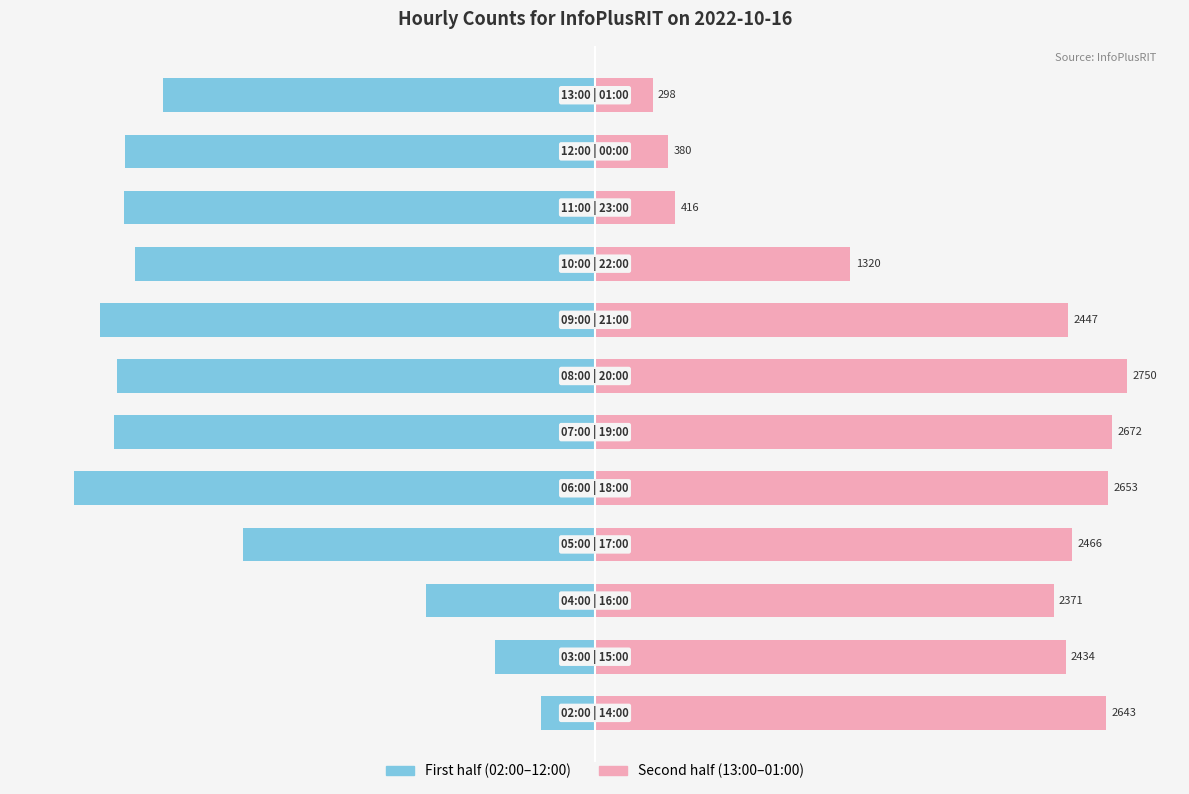

What is the difference between the maximum and minimum values in the First half (02:00-12:00) series?

43.9